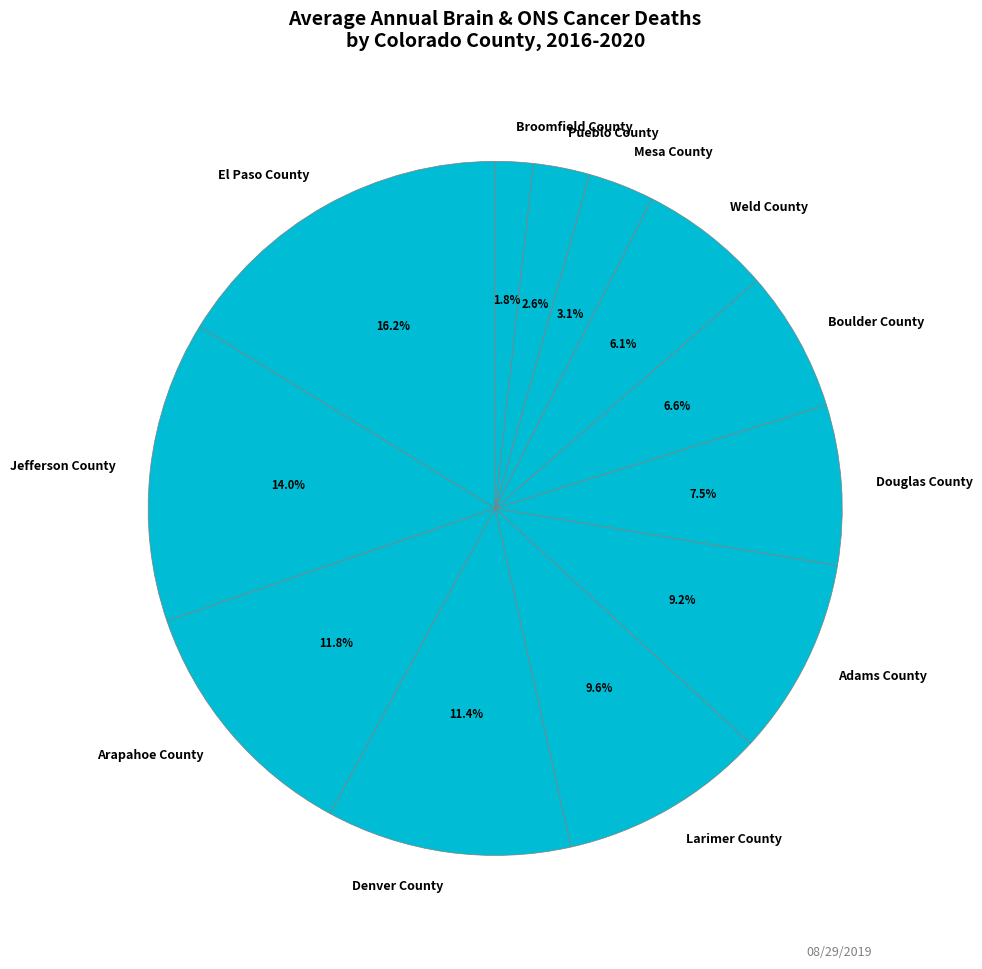

To the nearest percent, what is the combined percentage of Broomfield County and Denver County?

13%